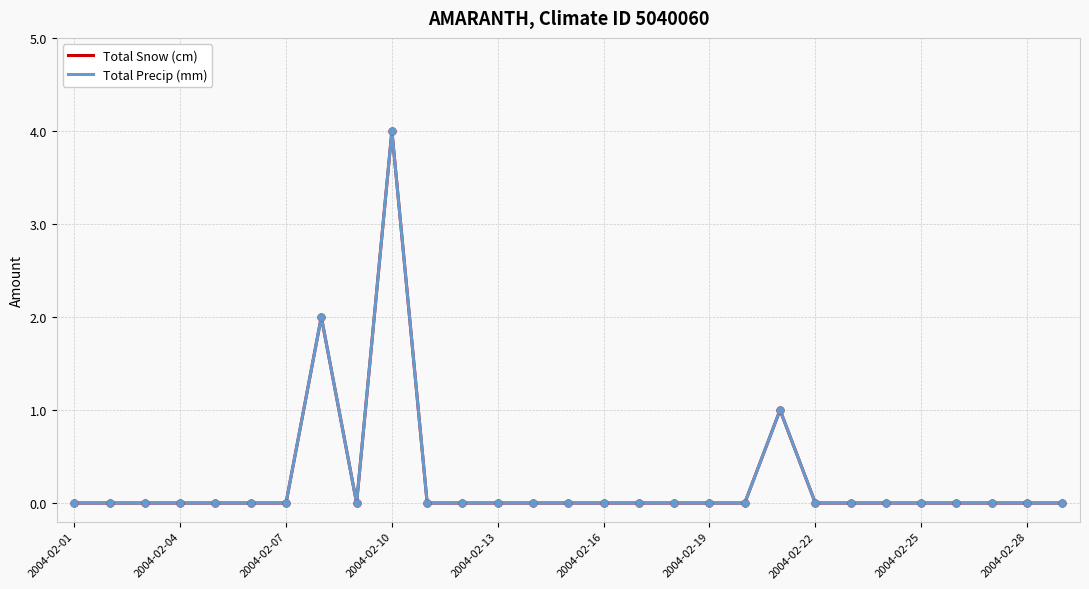

Does the chart display data point markers on the line(s)?

No